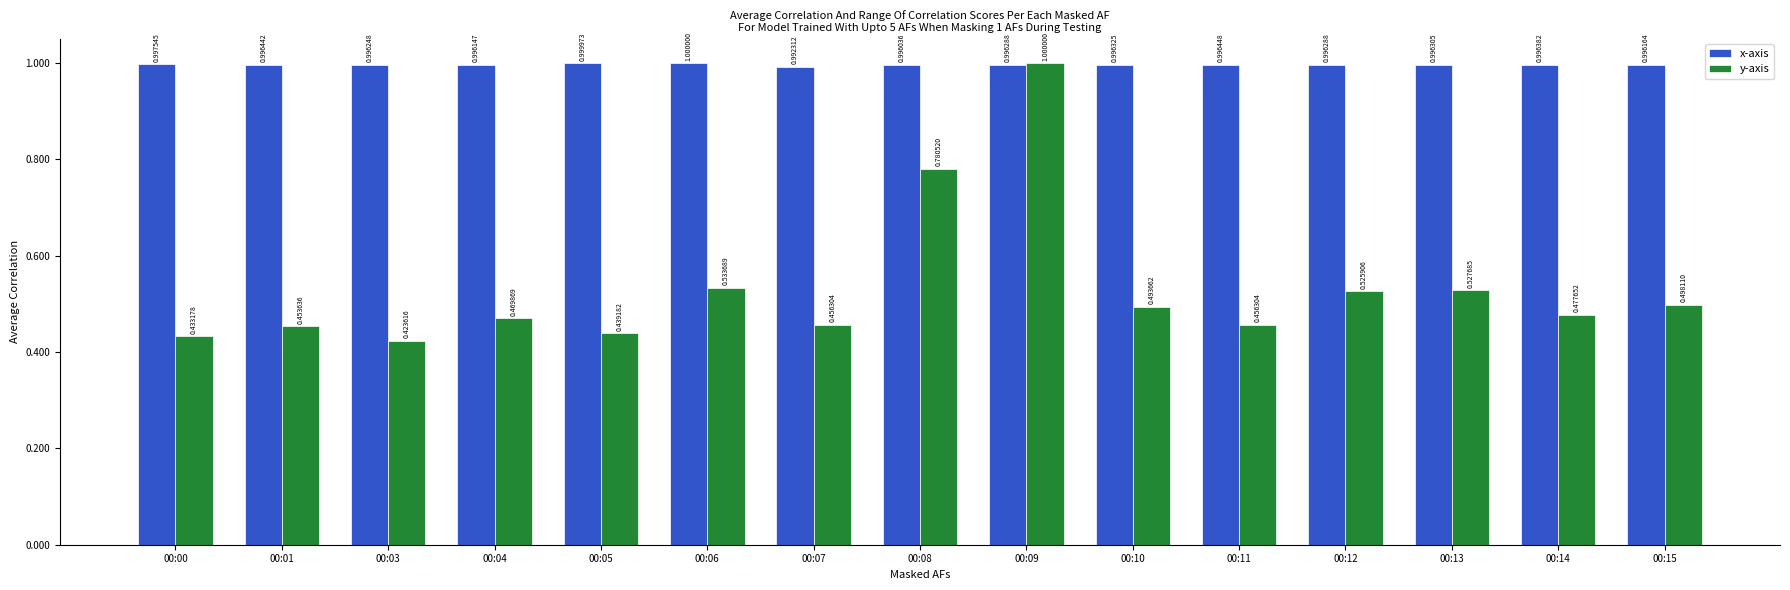

How many groups of bars are there?

15